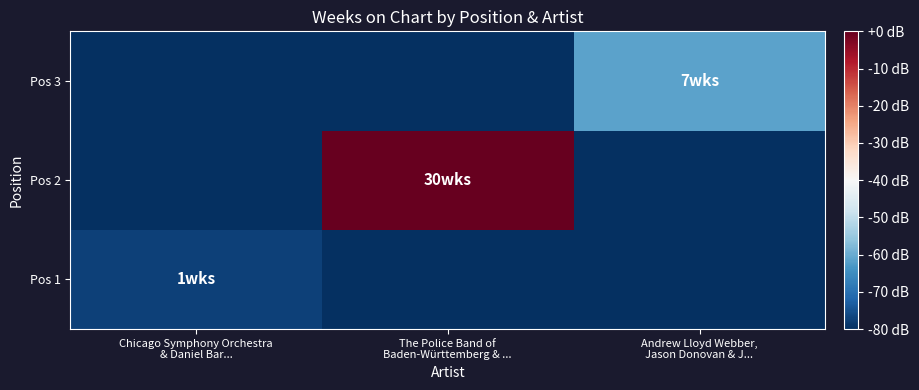

At which category does the chart reach its minimum across all series?

The Police Band of
Baden-Württemberg & ...